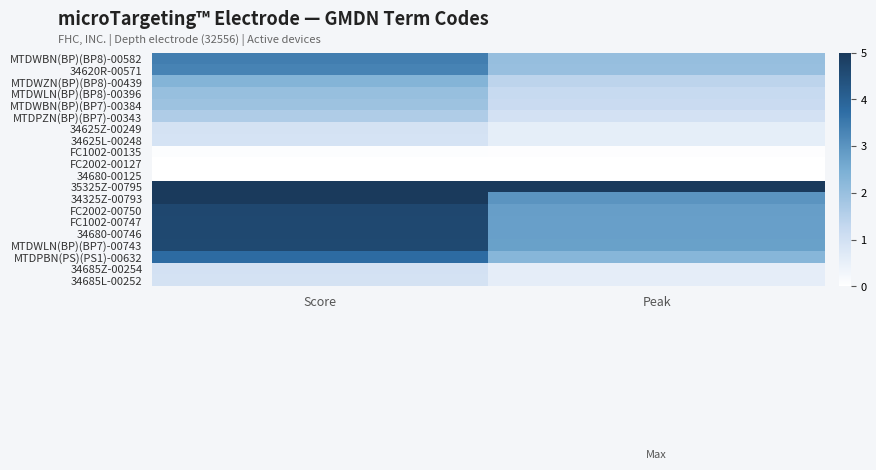

Rank the series by their maximum value, from lowest to highest.

34680-00125, FC2002-00127, FC1002-00135, 34625L-00248, 34625Z-00249, 34685L-00252, 34685Z-00254, MTDPZN(BP)(BP7)-00343, MTDWBN(BP)(BP7)-00384, MTDWLN(BP)(BP8)-00396, MTDWZN(BP)(BP8)-00439, 34620R-00571, MTDWBN(BP)(BP8)-00582, MTDPBN(PS)(PS1)-00632, MTDWLN(BP)(BP7)-00743, 34680-00746, FC1002-00747, FC2002-00750, 34325Z-00793, 35325Z-00795